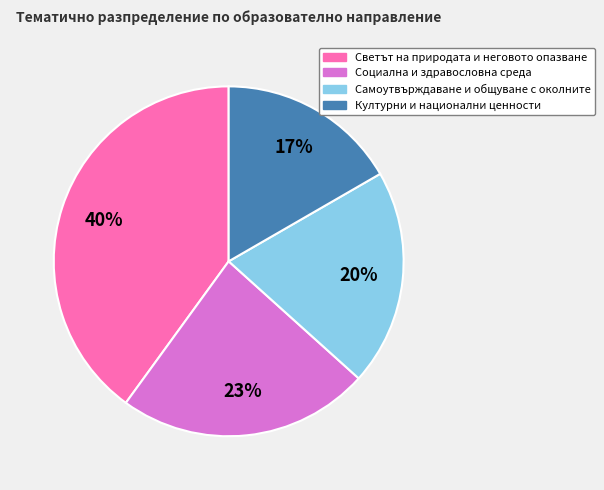

What percentage is the Социална и здравословна среда slice, to the nearest percent?

23%